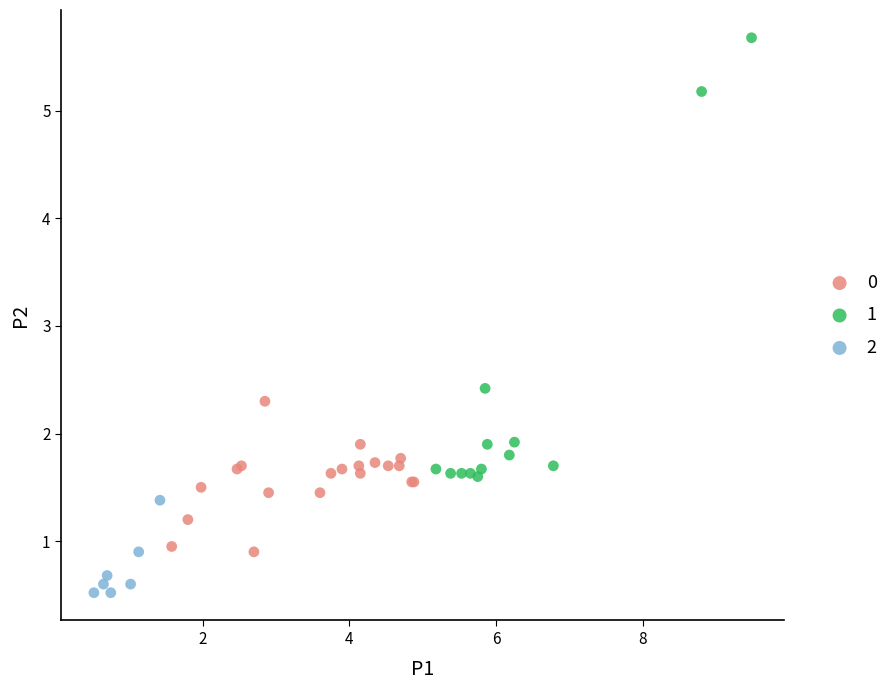

Which series contains the highest Y value?

1